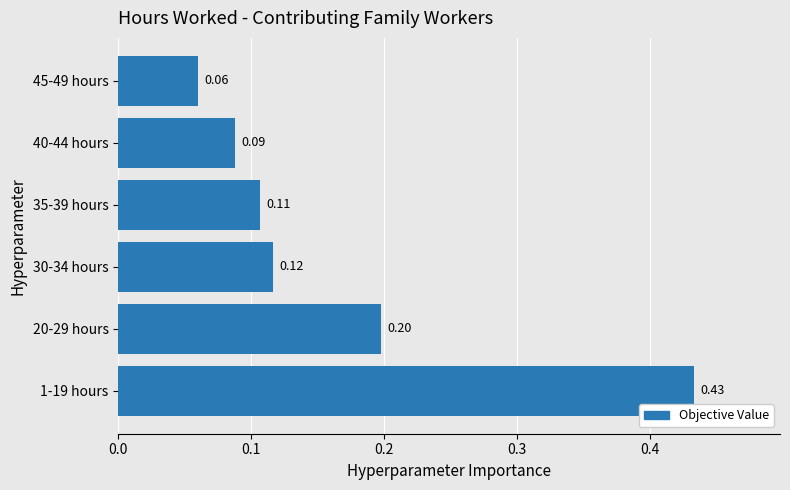

Between 30-34 hours and 20-29 hours, which is larger?

20-29 hours